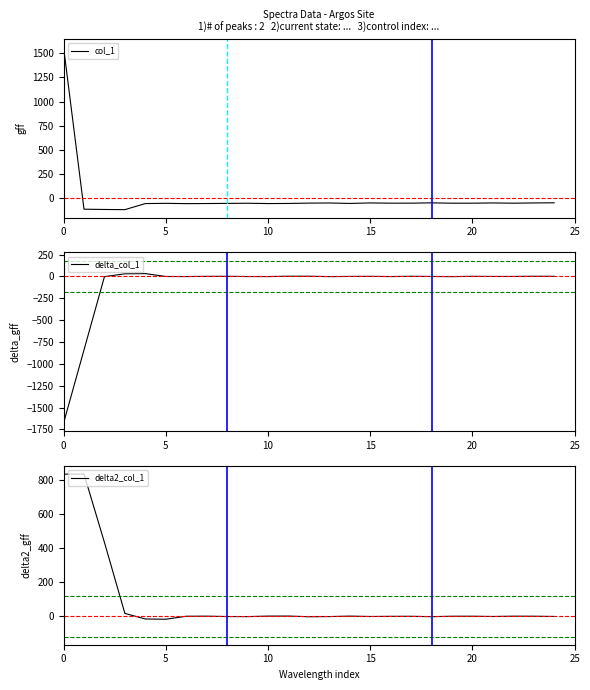

What is the lowest value of the col_1 series?

-118.8